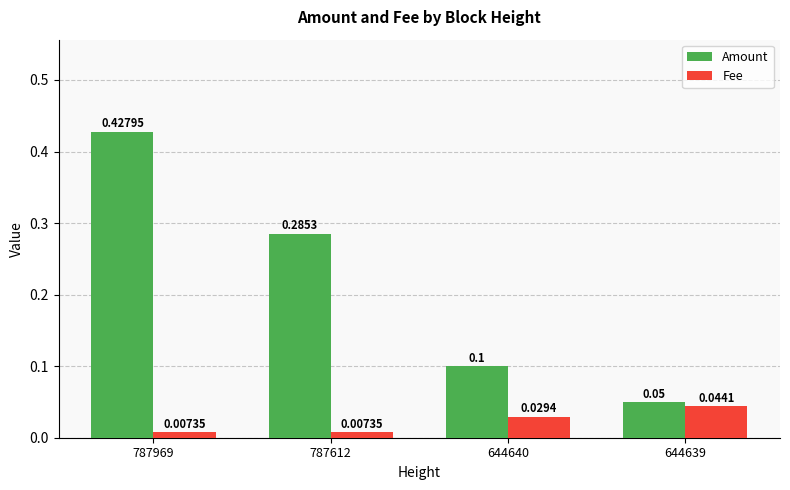

List the series in order of their peak value, lowest first.

Fee, Amount